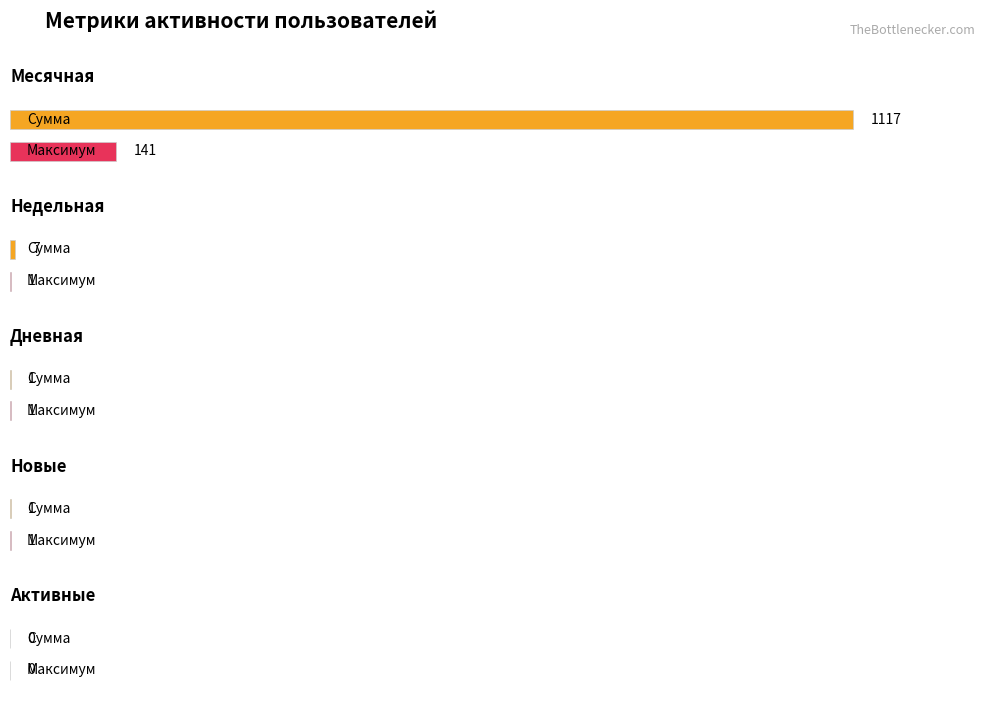

Does the chart contain any negative values?

No